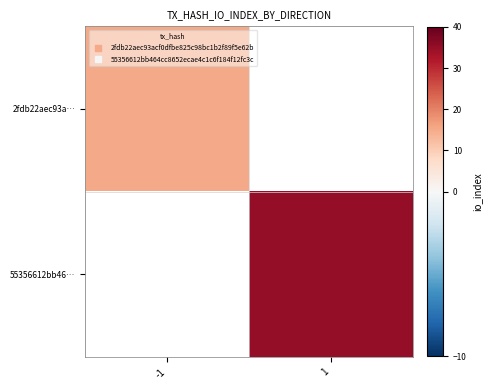

Read the 2fdb22aec93a… value at -1.

15.0